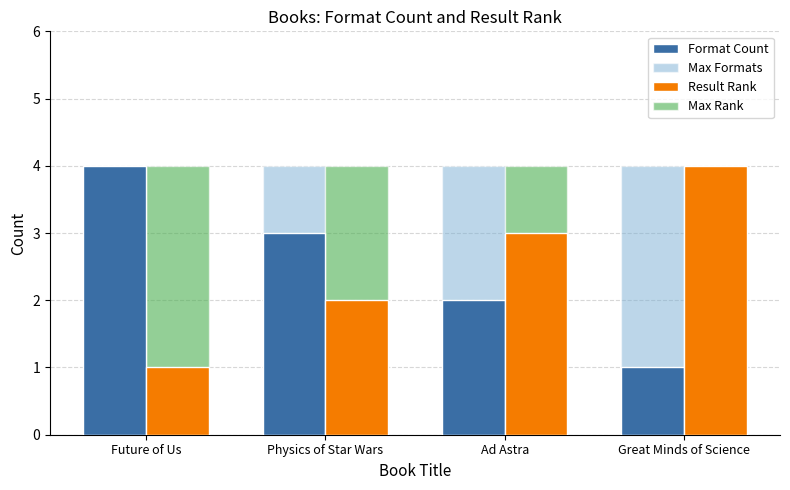

What is the value of the Max Rank bar at the 2nd from the left?

4